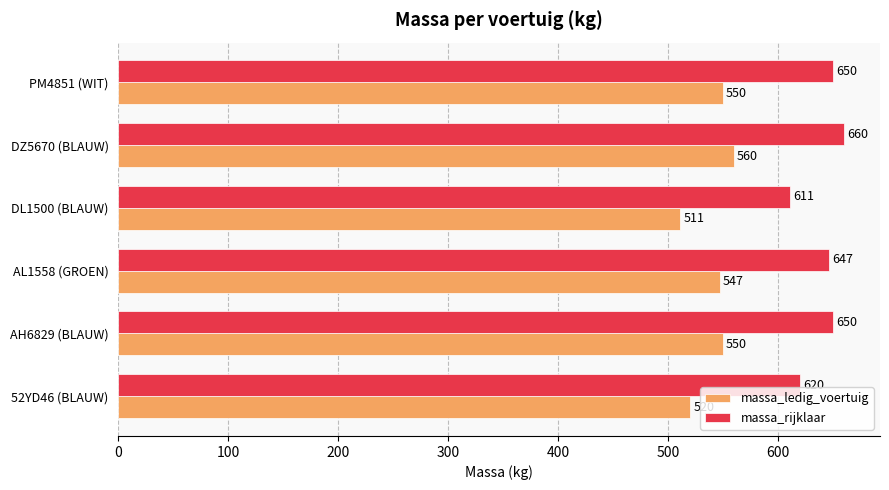

What is the average value of the massa_ledig_voertuig series?

540